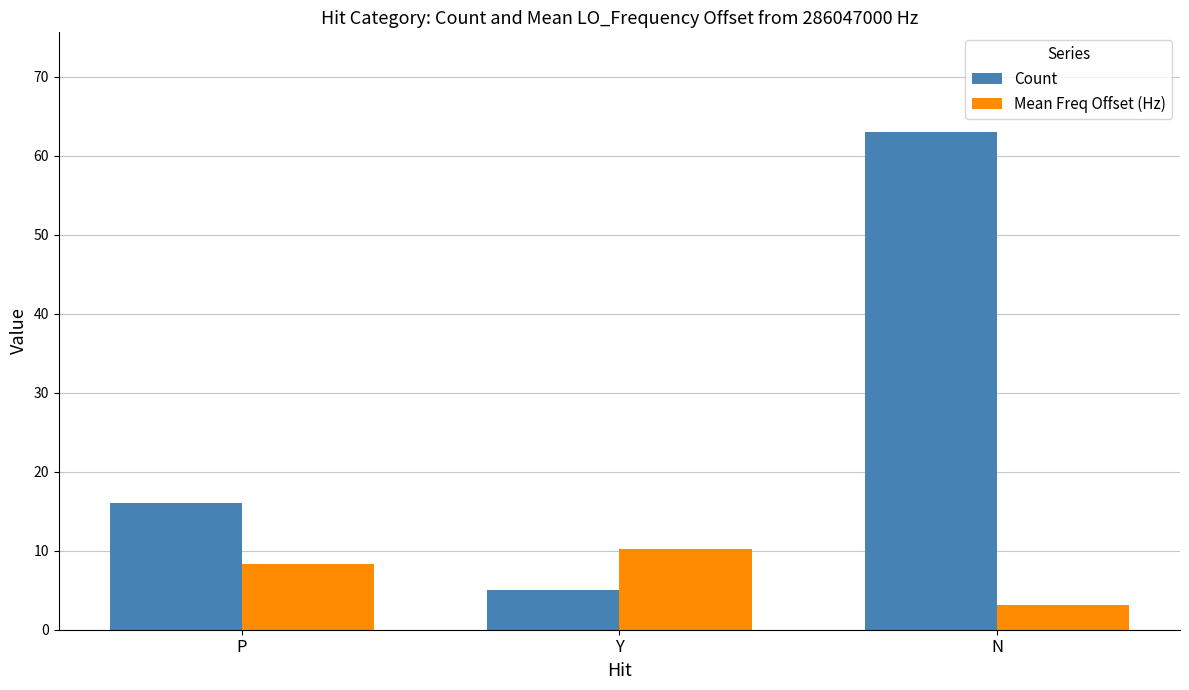

How many values in the Count series are below 16?

1